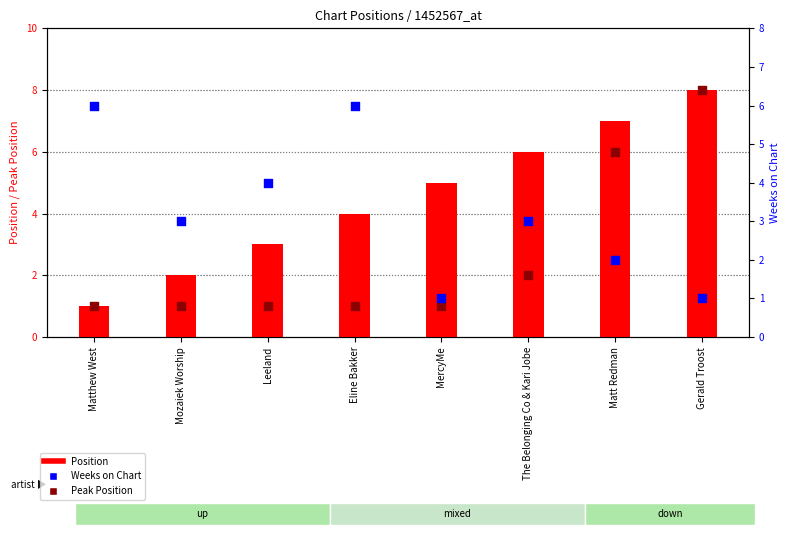

What is the total value across all series at MercyMe?

7